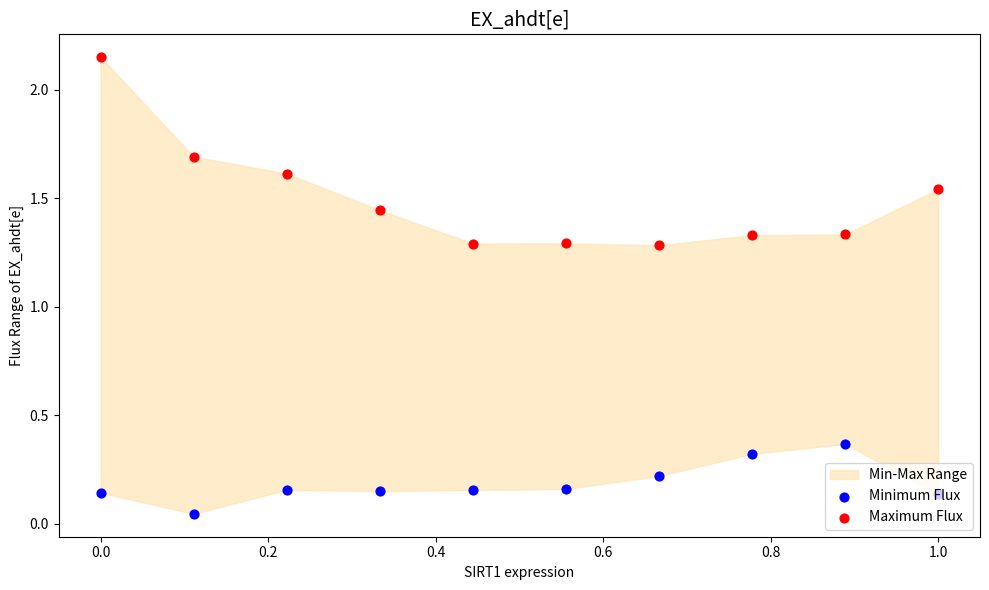

Is the value of Maximum Flux at 1.2 greater than the value of Minimum Flux at 1.2?

Yes